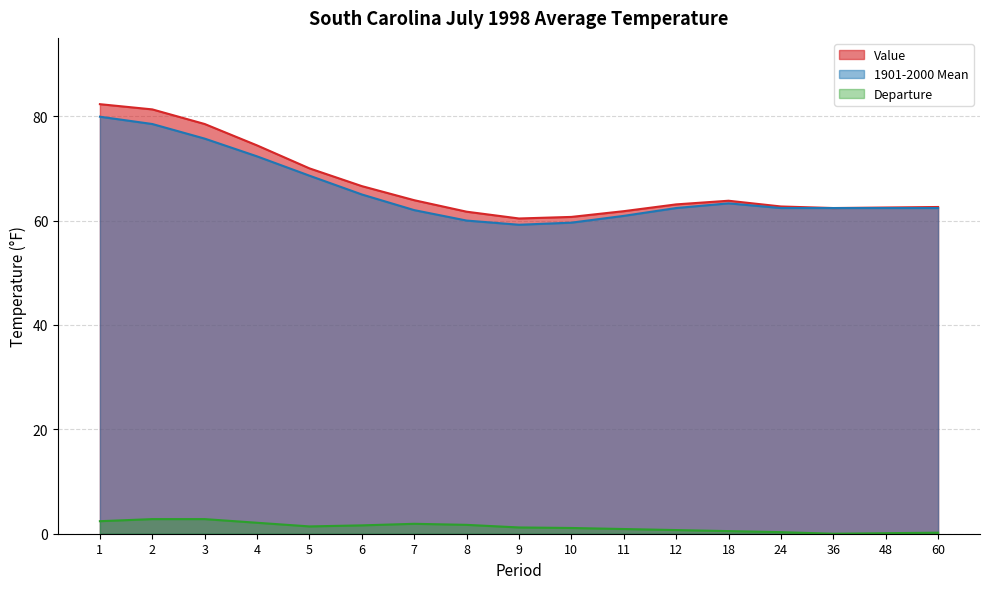

The Departure series shows 0.9 at 11. True or false?

True